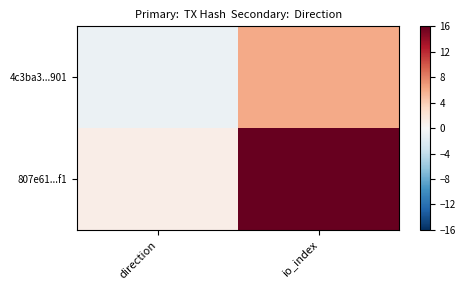

Between io_index and direction, which is larger?

io_index